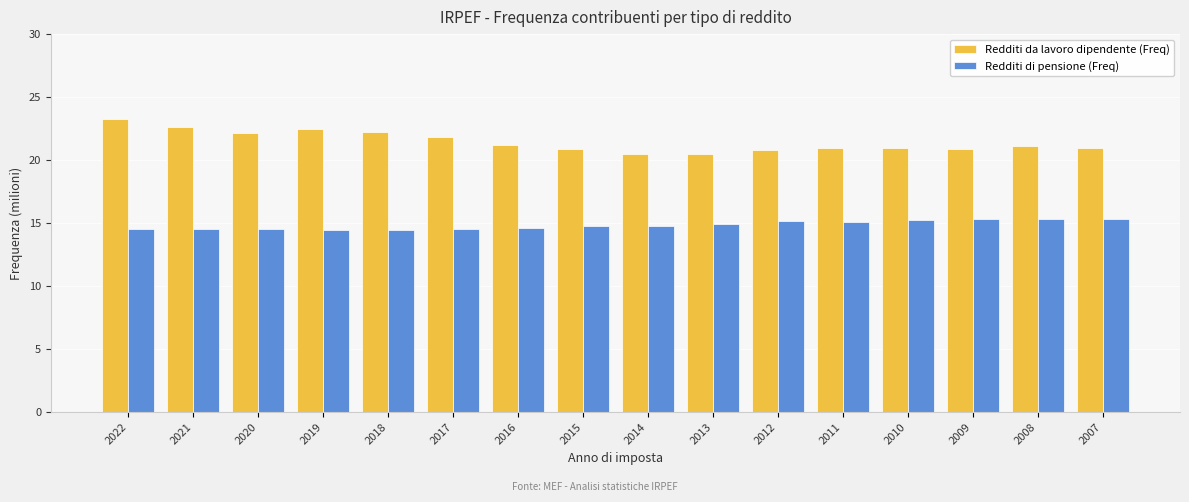

What is the spread (max minus min) of values at 2018?

7.8